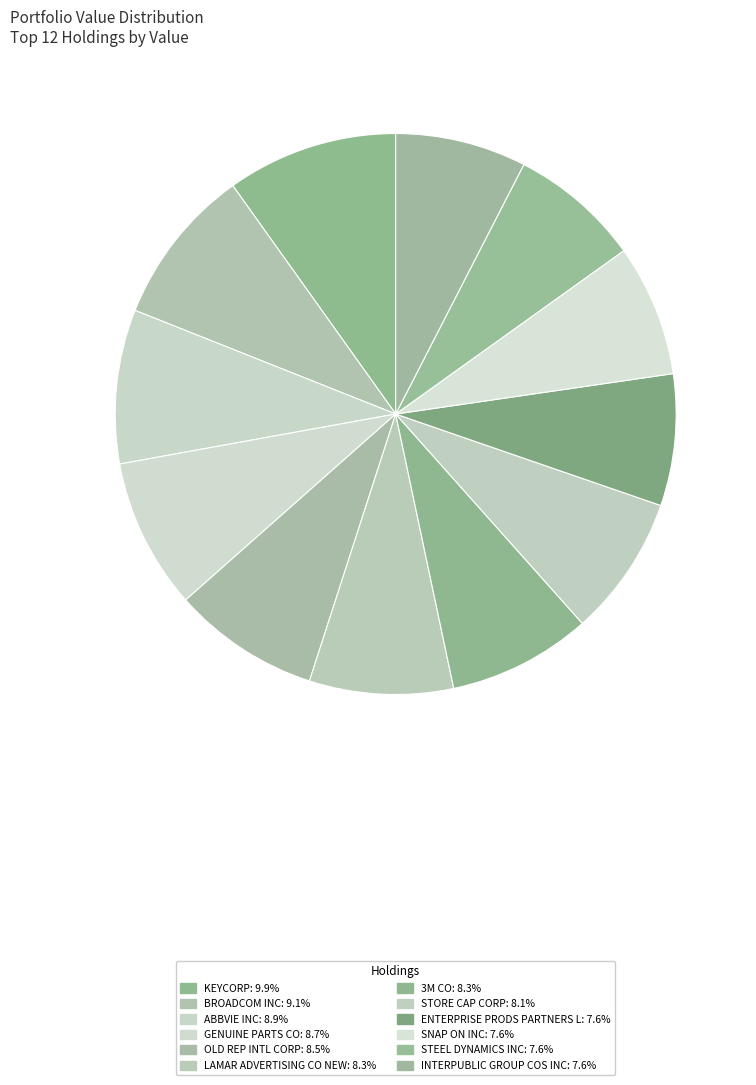

How many slices are in this pie chart?

12